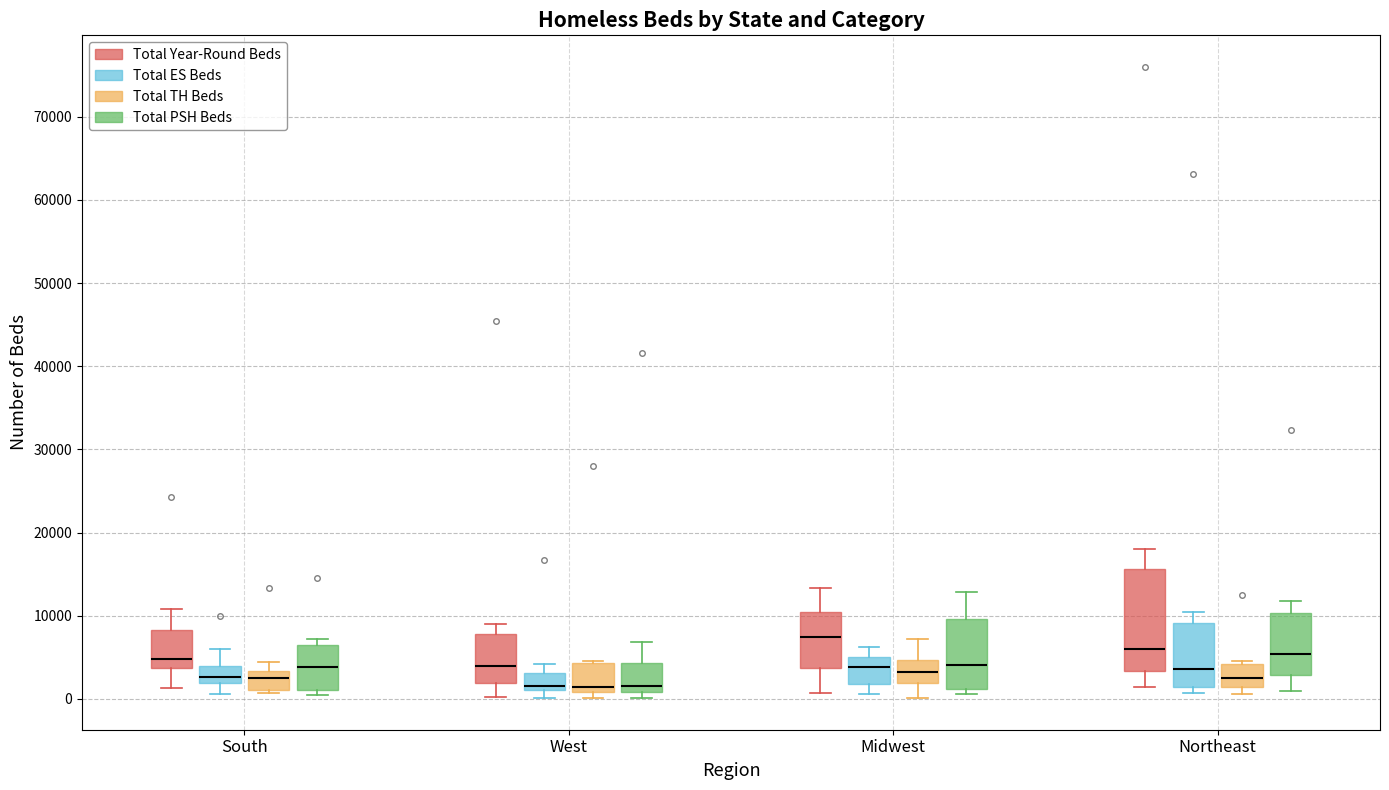

Where is the lower edge of the box for Northeast (Total PSH Beds) on the y-axis? The values are not printed on the chart, so give them approximately, as read against the axis.

3000